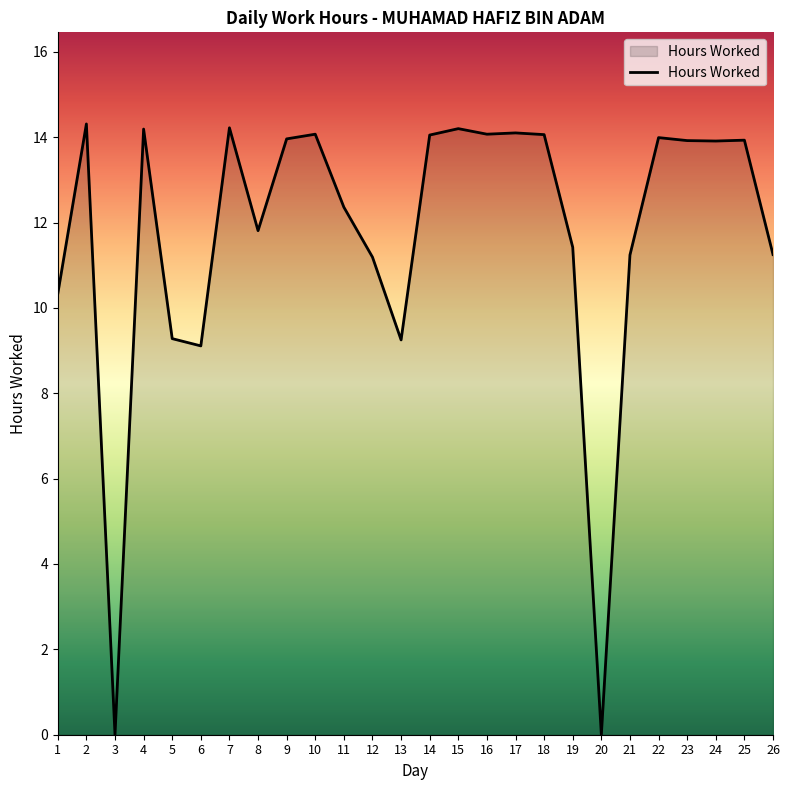

Where is the data nearest to the value 7?

6